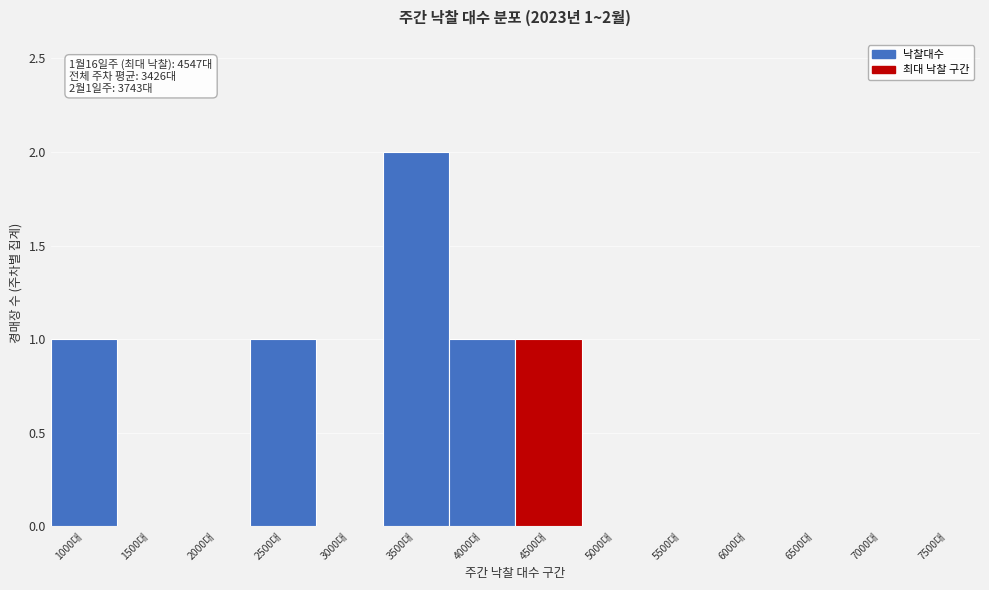

Reading left to right, what are all the values shown in this chart?

1000대=1	1500대=0	2000대=0	2500대=1	3000대=0	3500대=2	4000대=1	4500대=1	5000대=0	5500대=0	6000대=0	6500대=0	7000대=0	7500대=0